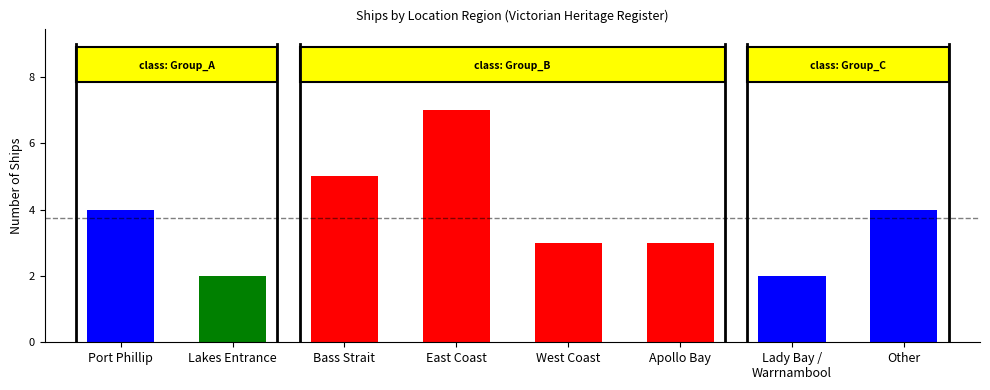

What is the ratio of the value at Lakes Entrance to the value at Apollo Bay?

0.7